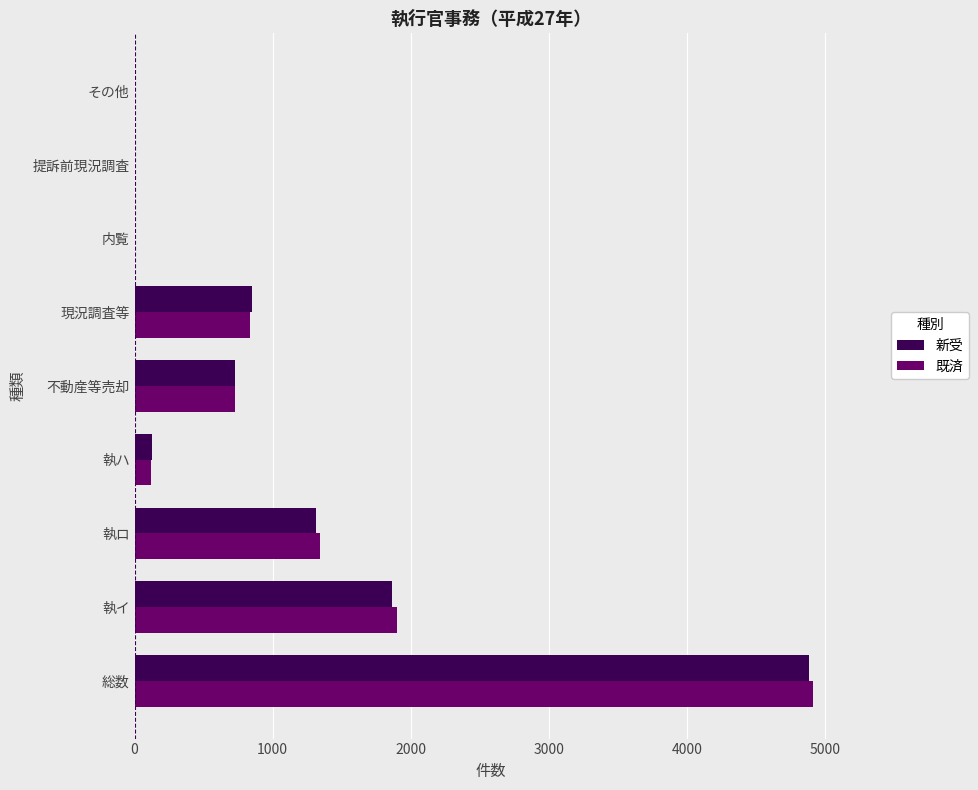

What is the average value of the 既済 series?

1093